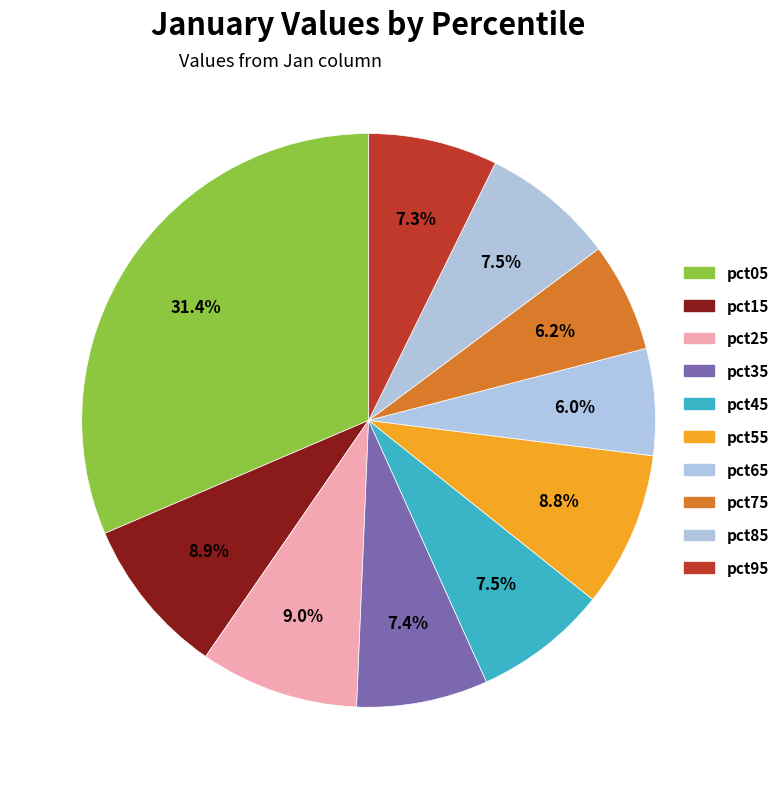

To the nearest percent, what portion does pct55 represent?

9%